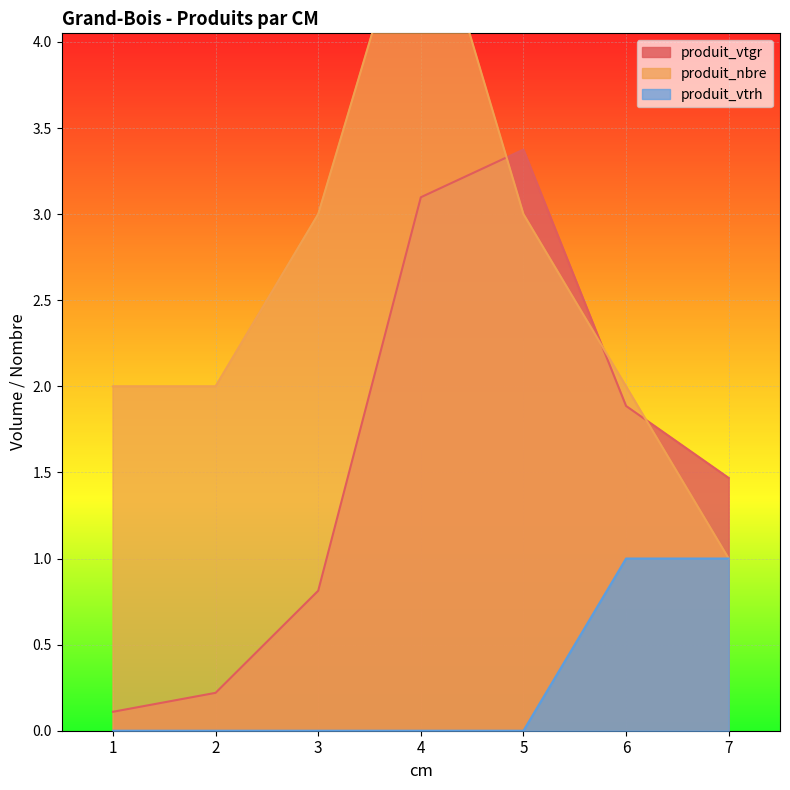

True or false: produit_vtrh has a value of 0.7 at 7.

False